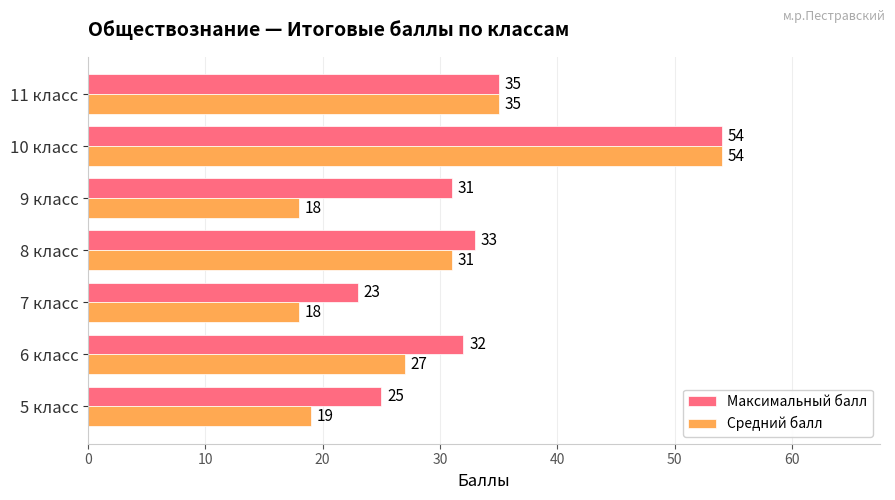

True or false: Максимальный балл has a value of 25 at 5 класс.

True